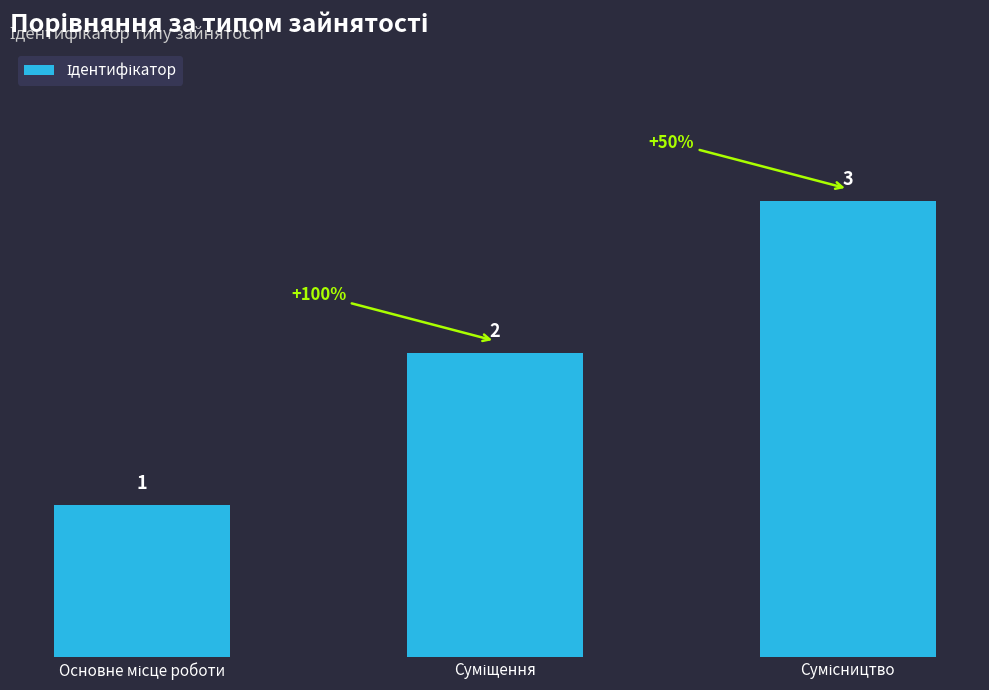

What is the sum of all values?

6